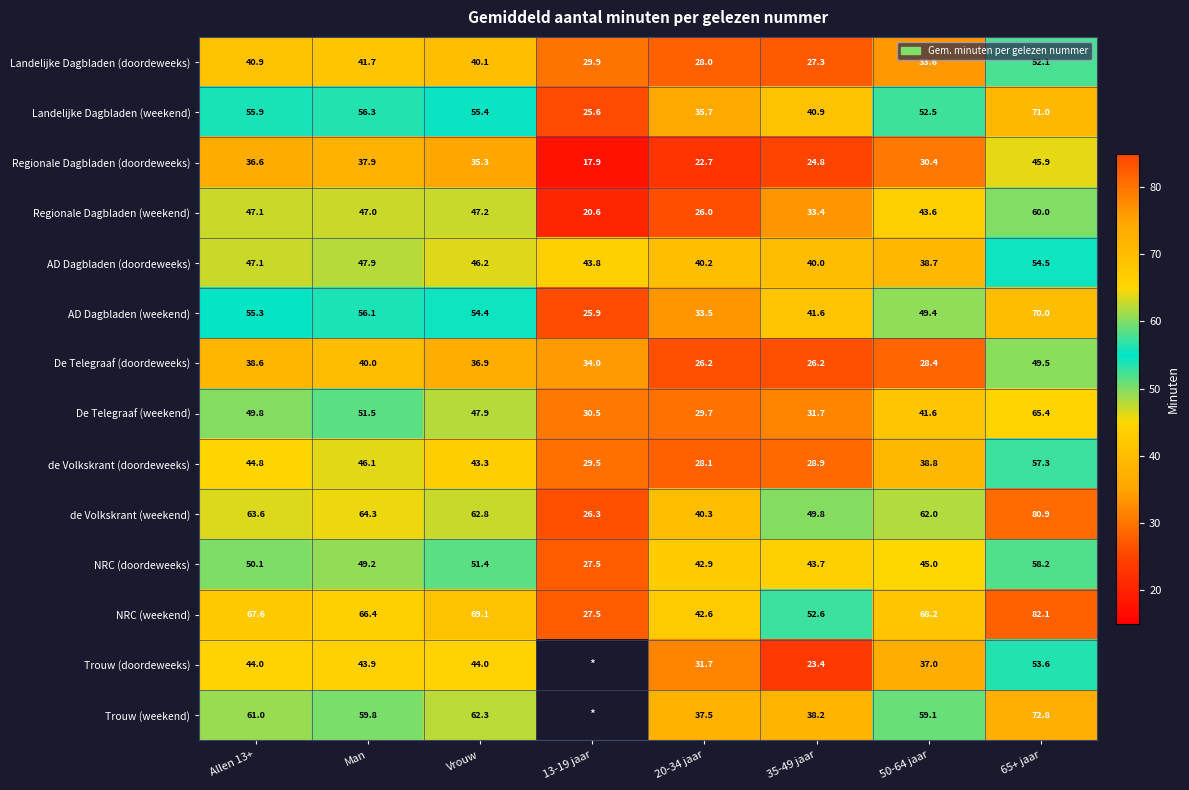

What is the spread (max minus min) of values at 35-49 jaar?

29.2